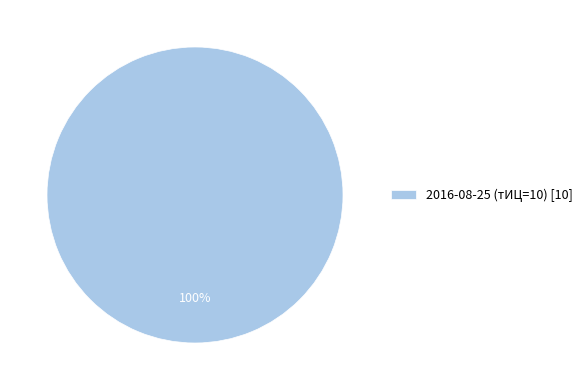

To the nearest percent, what percentage of the pie is 2016-08-25 (тИЦ=10) [10]?

100%